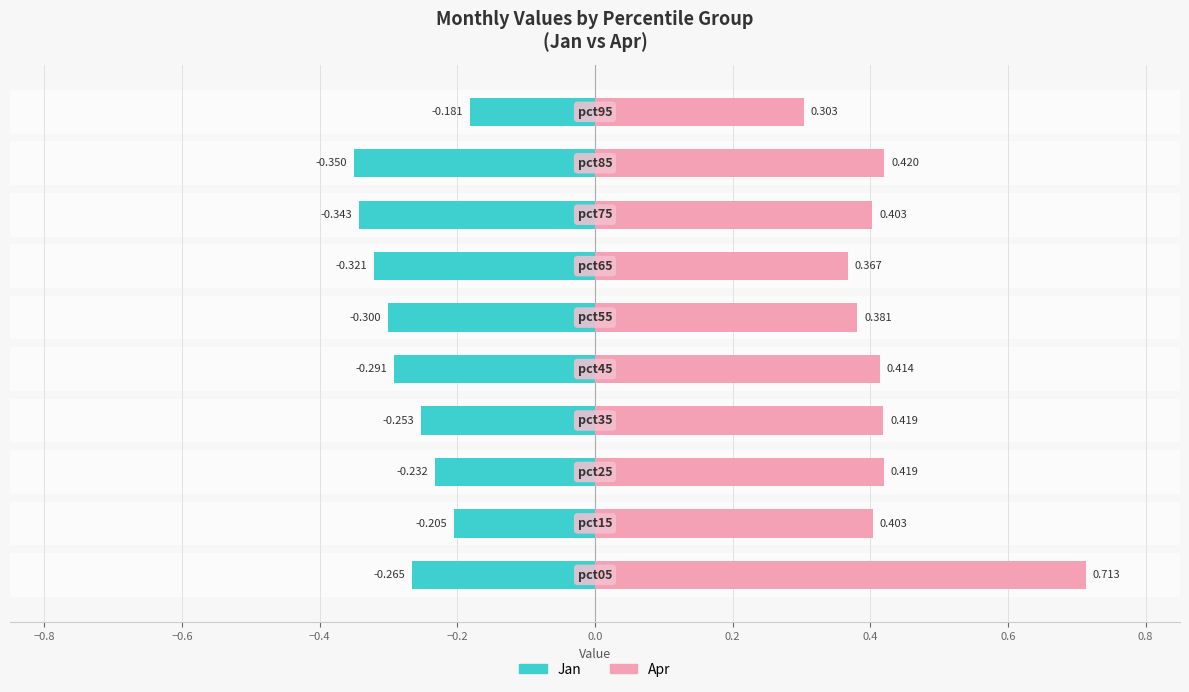

Reading left to right, list all the values displayed in this chart.

Jan (negative): 0.3	0.2	0.2	0.3	0.3	0.3	0.3	0.3	0.4	0.2
Apr (positive): 0.7	0.4	0.4	0.4	0.4	0.4	0.4	0.4	0.4	0.3